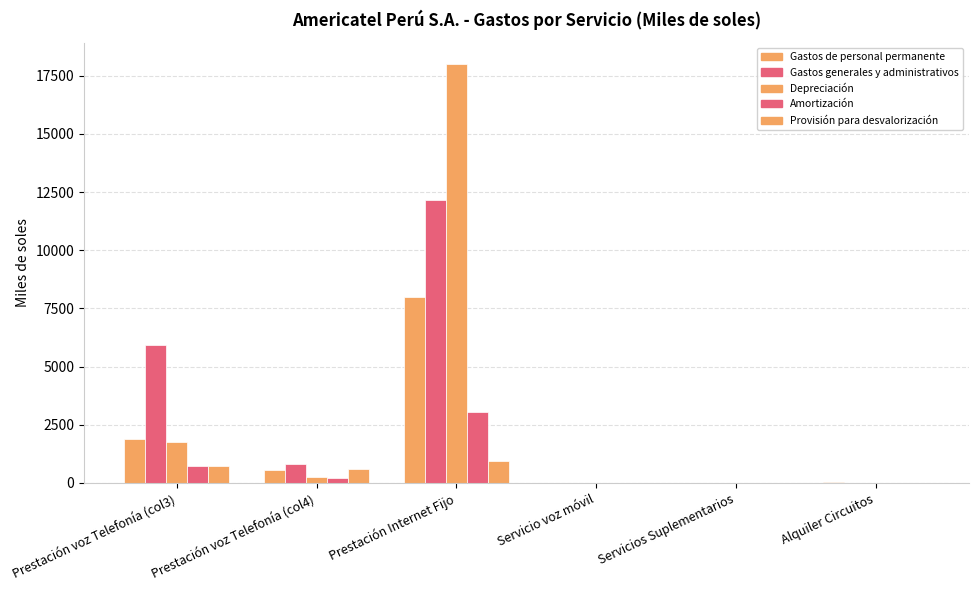

Does the chart contain stacked bars?

No